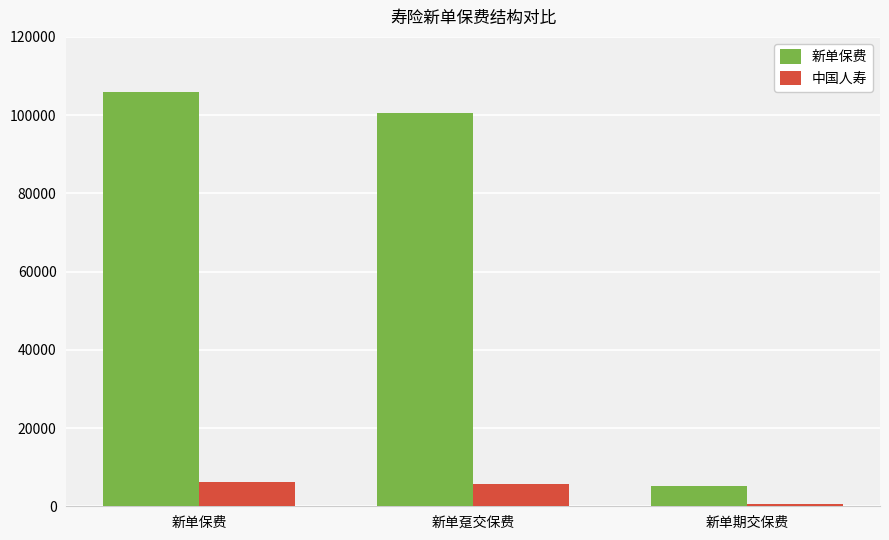

At which category does the chart reach its peak across all series?

新单保费